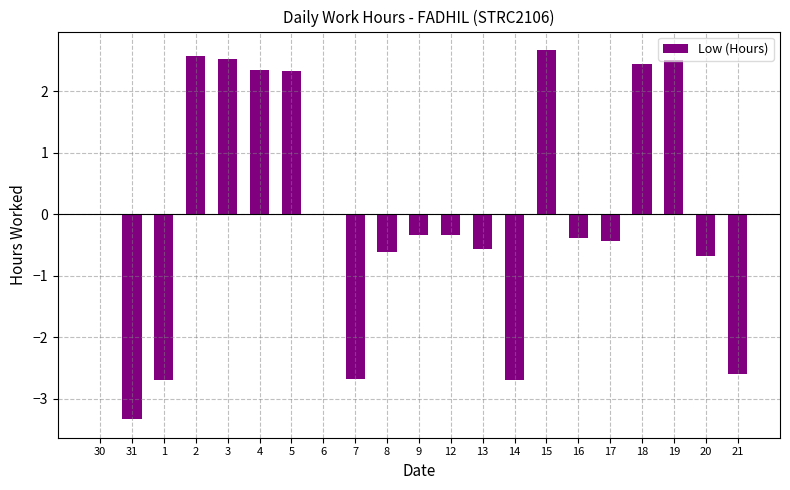

What is the approximate value at 18?

2.4